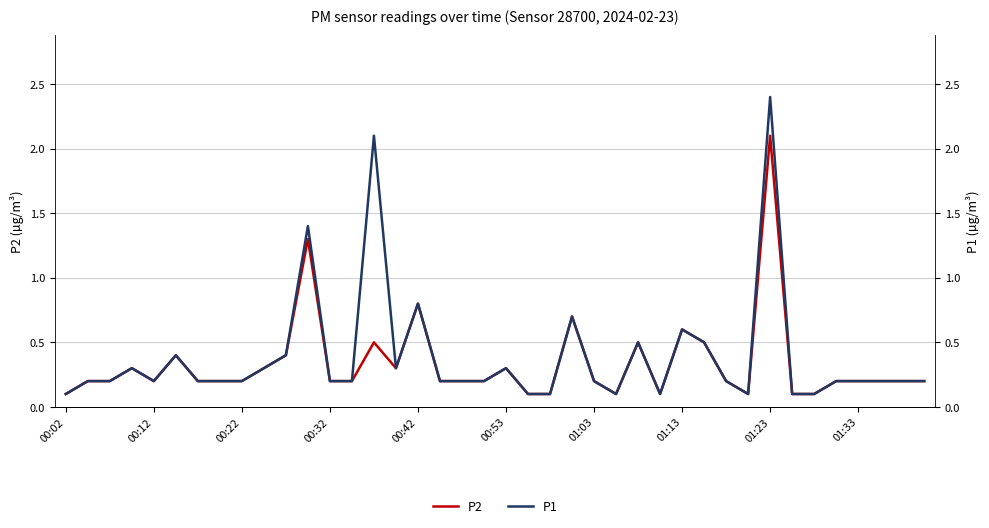

What are all the series names shown in the legend?

P2, P1